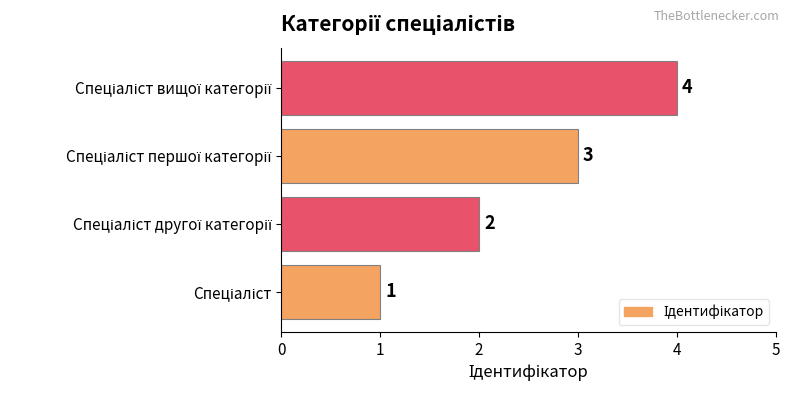

What is the maximum value shown in the chart?

4